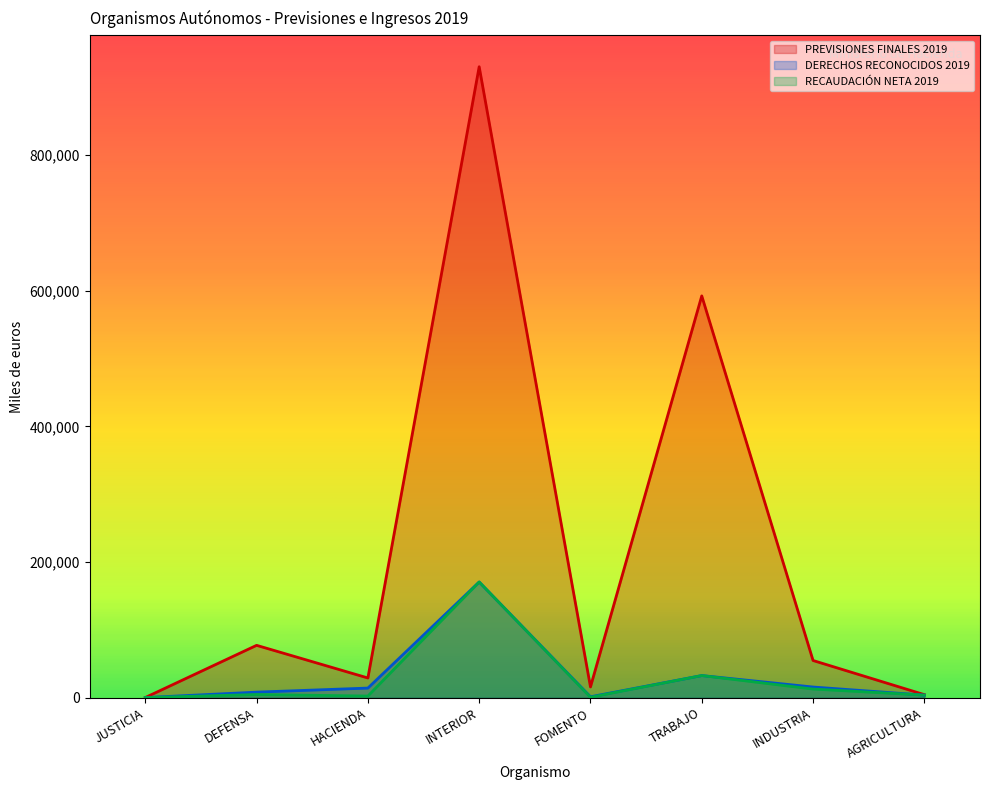

At which label does PREVISIONES FINALES 2019 first exceed 54702?

DEFENSA